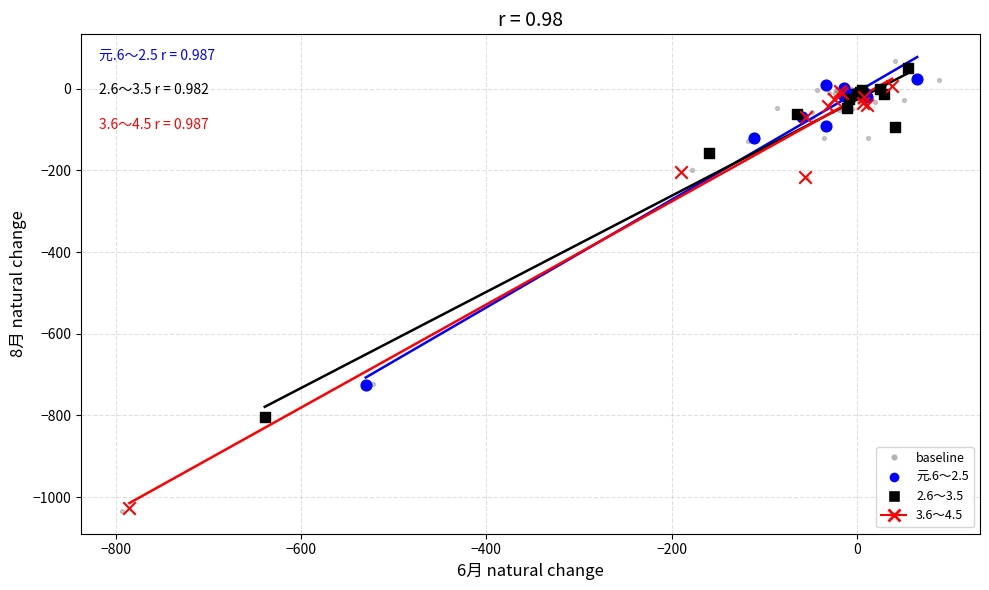

What are all the series names shown in the legend?

baseline, 元.6～2.5, 2.6～3.5, 3.6～4.5